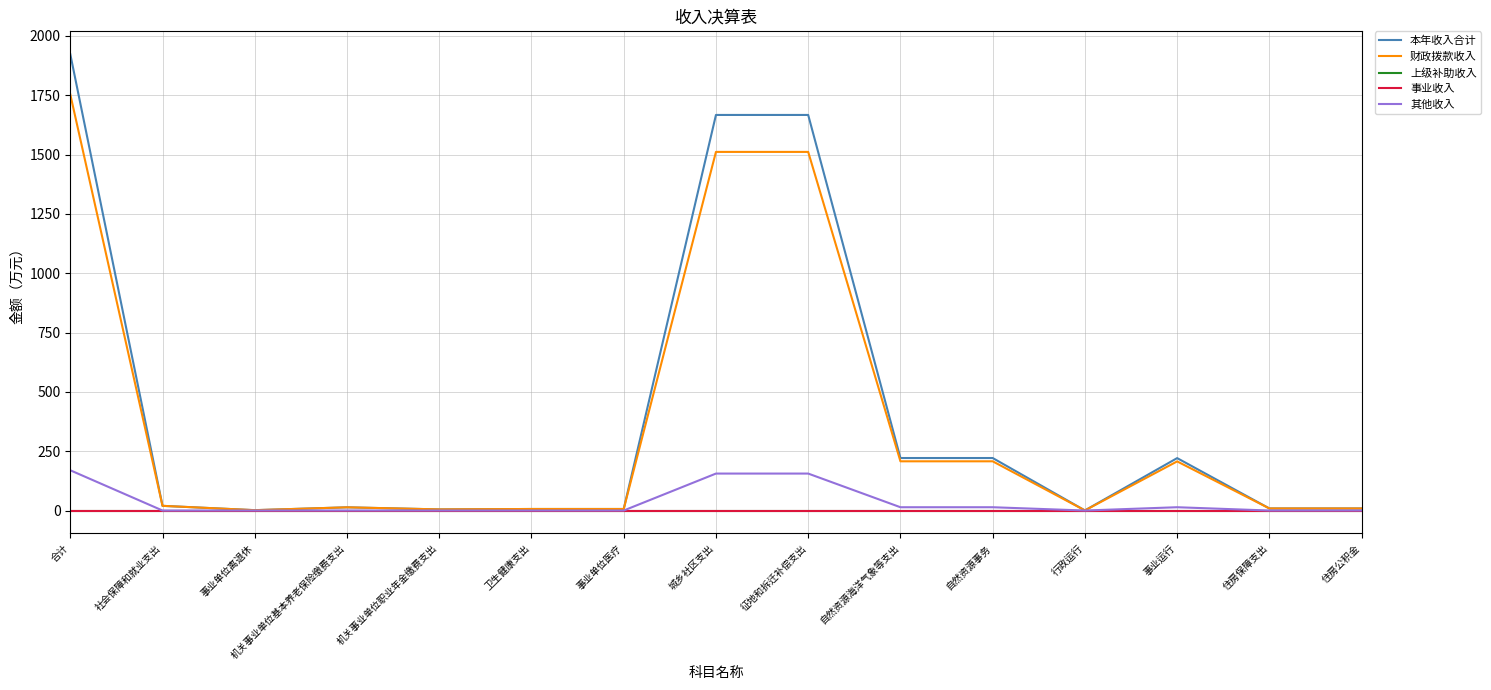

Which series has the largest range (max minus min)?

本年收入合计